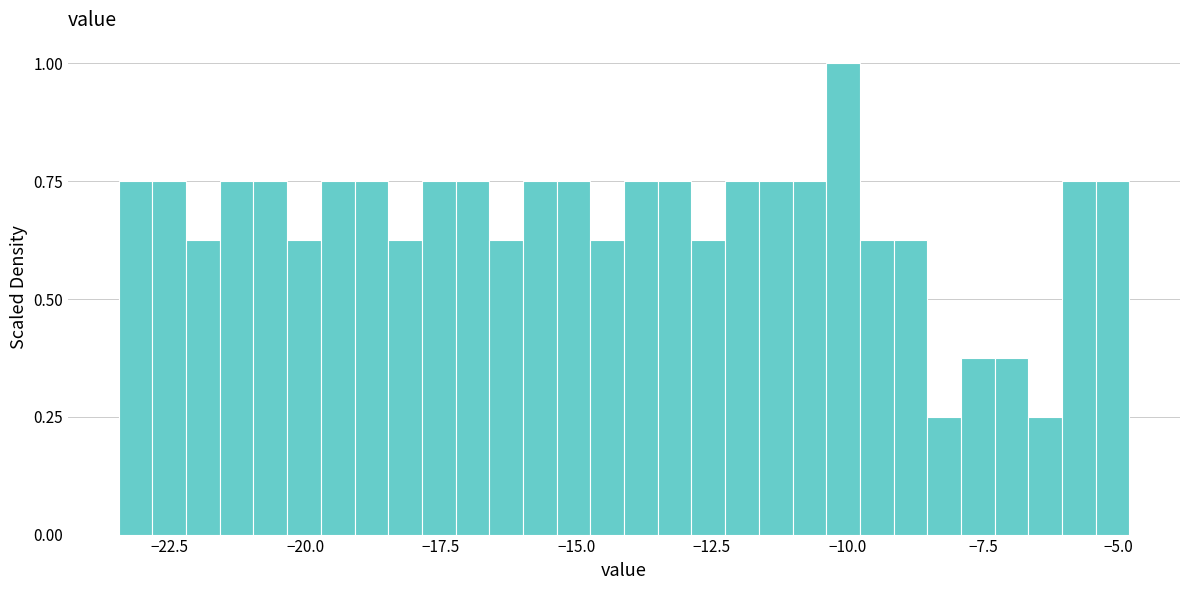

Around what value on the x-axis is the tallest bar? Give the approximate position of its centre, as read against the axis.

-10.0